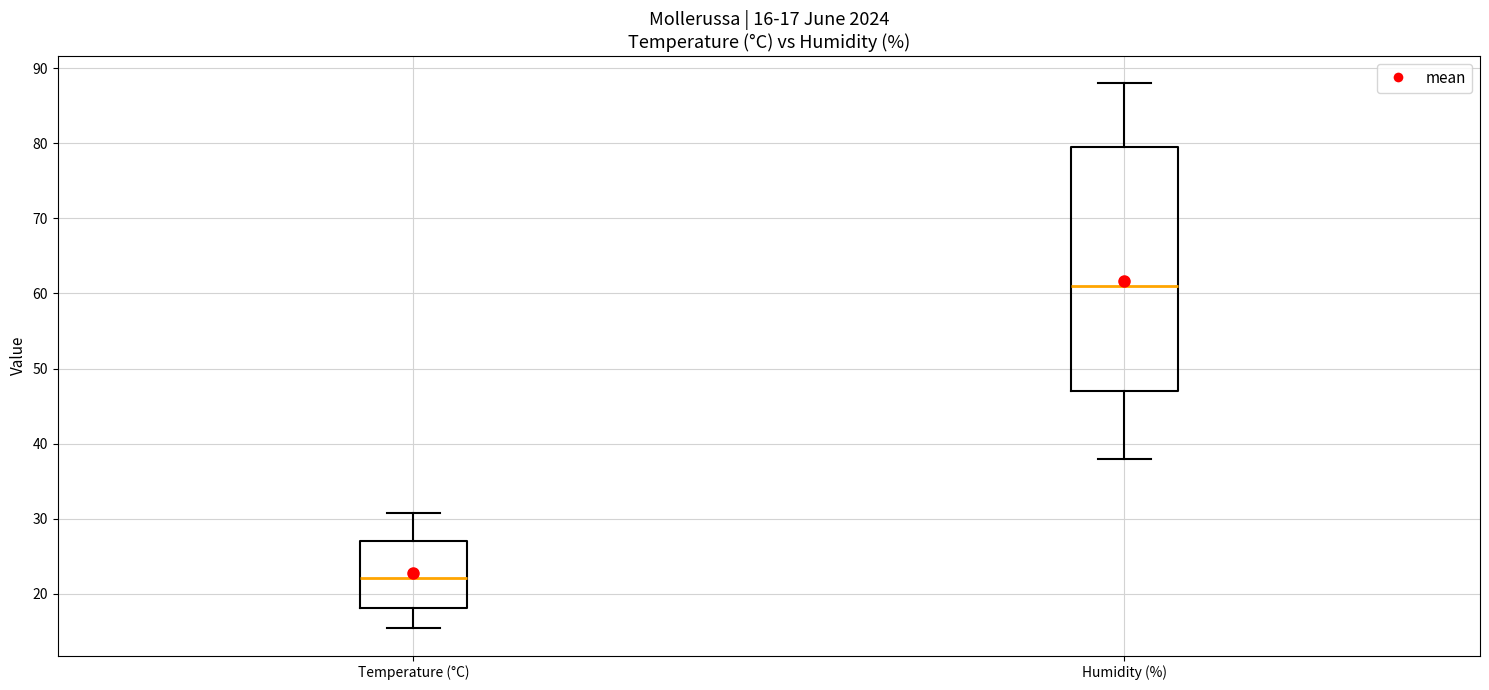

Which box has the lowest median line?

Temperature (°C)